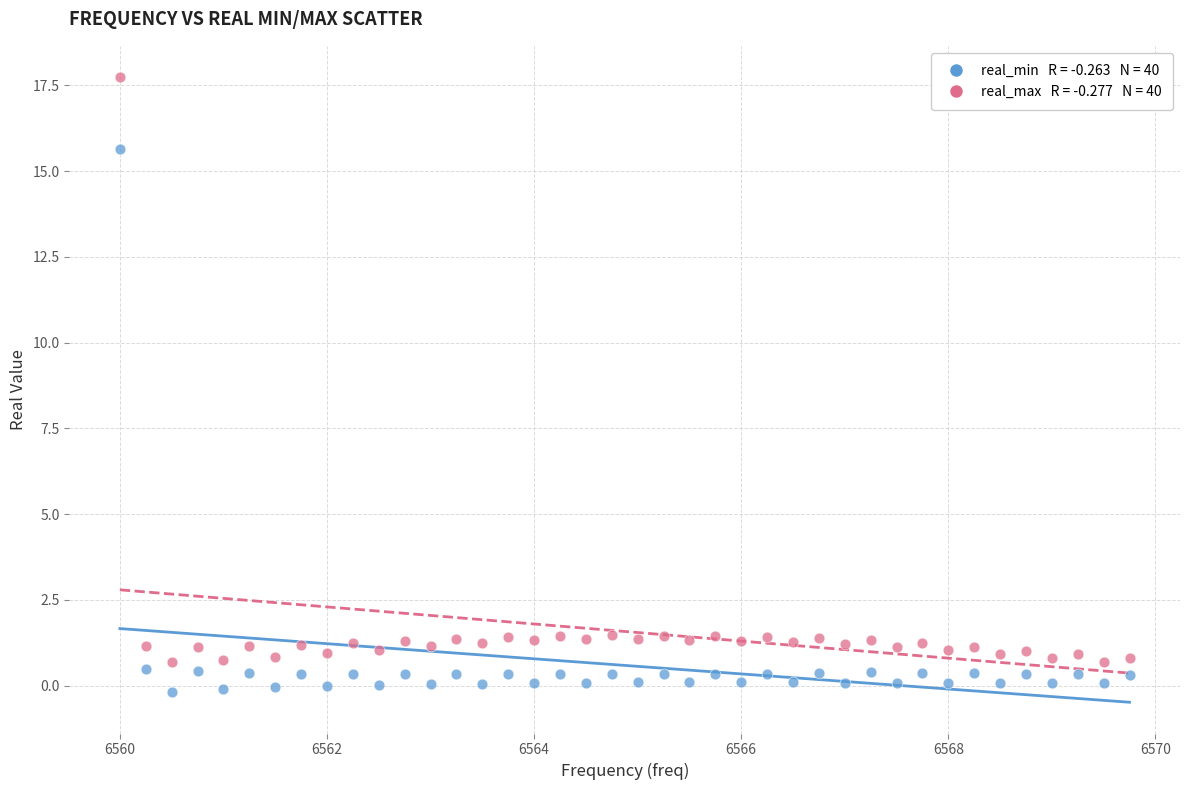

Across all data points, what is the range of Y values (max minus min)?

17.9